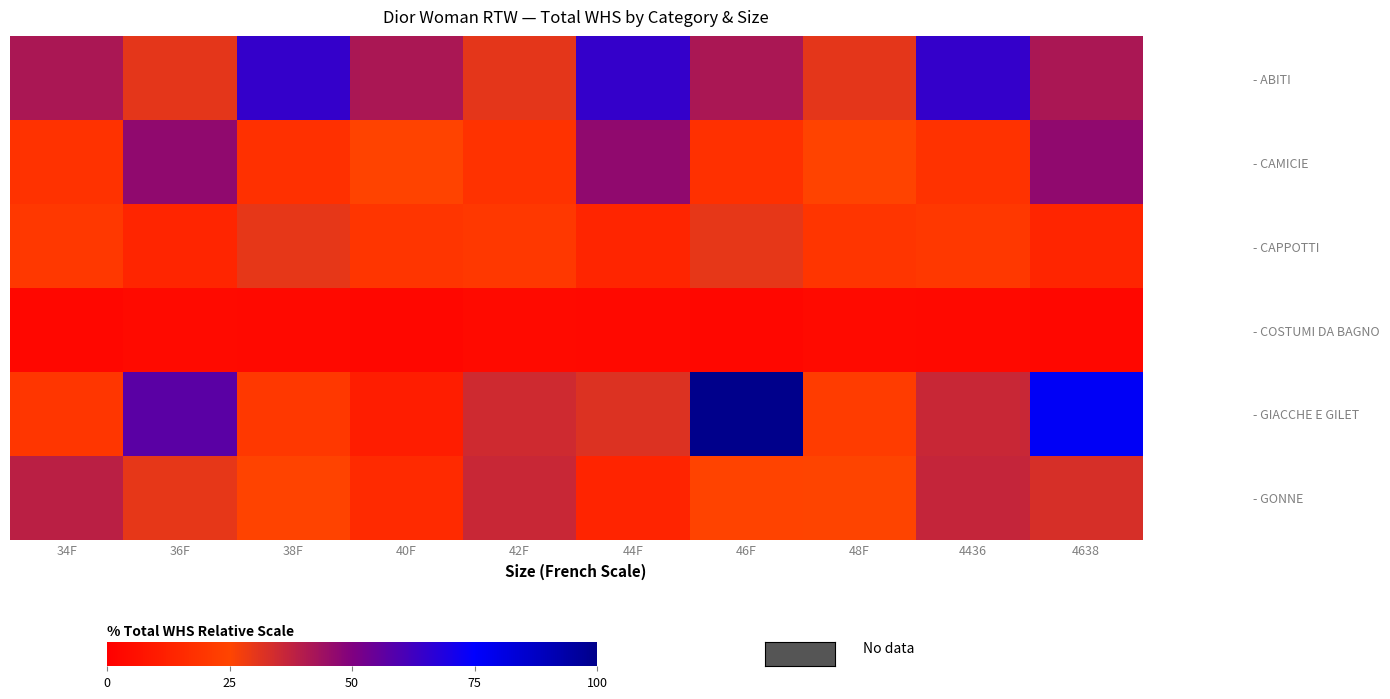

What is the greatest value displayed?

100.0